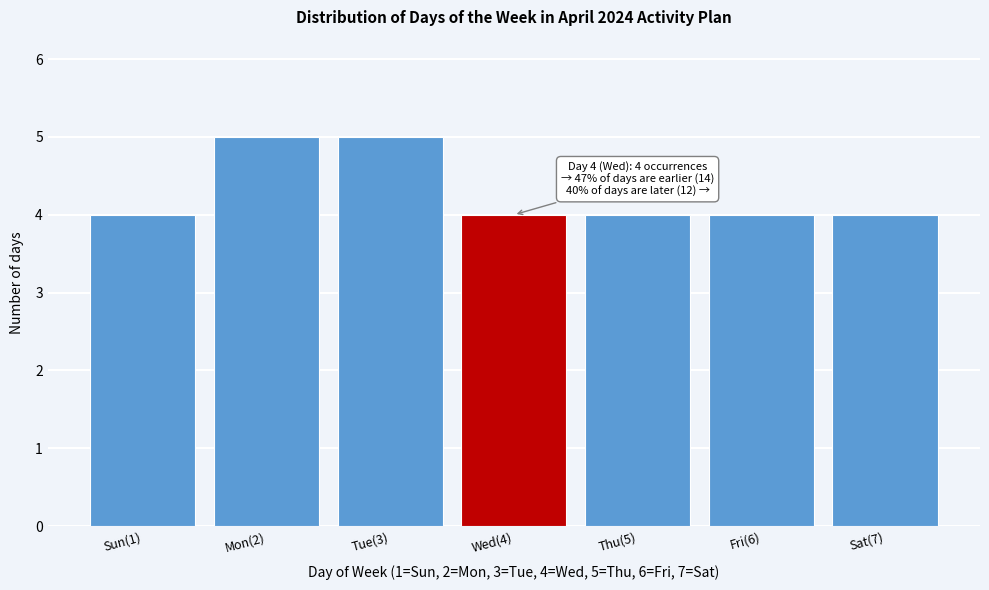

Reading right to left, what are all the values shown in this chart?

4	4	4	4	5	5	4